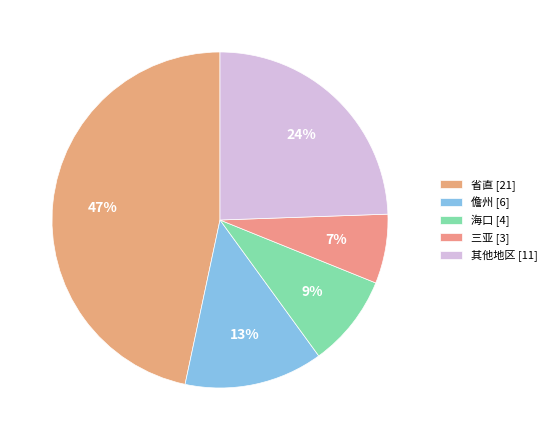

Count the number of slices in the pie.

5